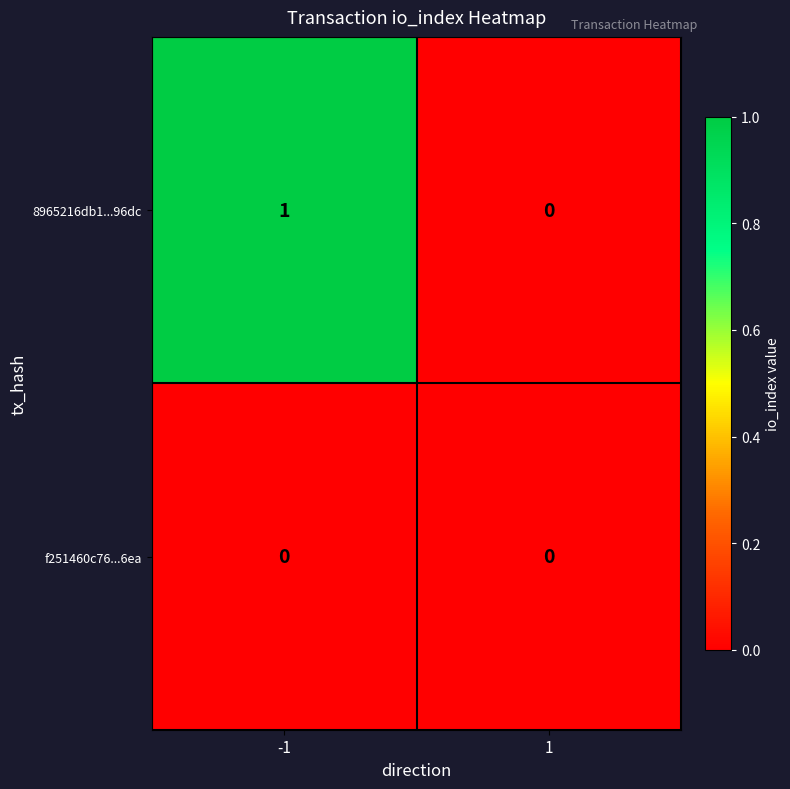

Between -1 and 1, which series saw the biggest shift?

8965216db1...96dc